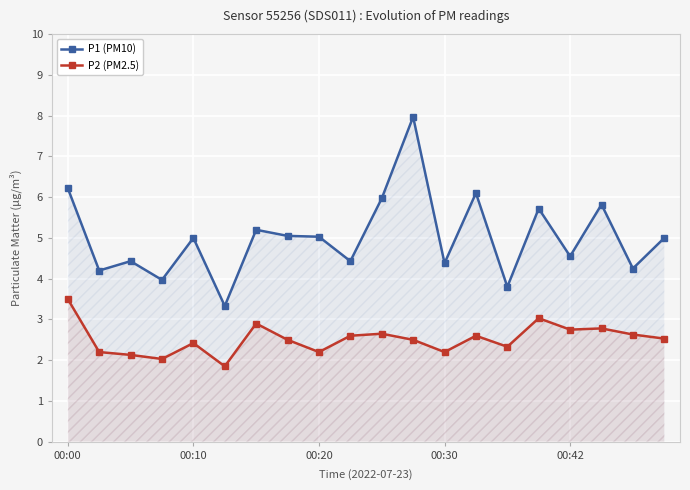

Which series has the widest spread of values?

P1 (PM10)